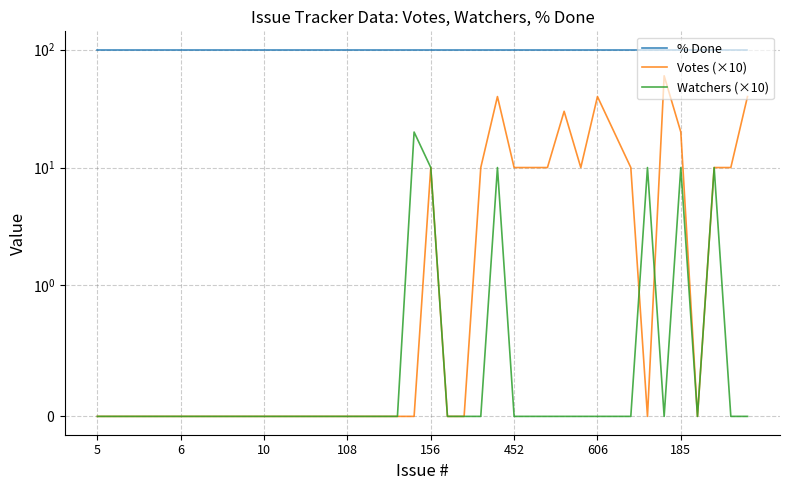

The Watchers (×10) series shows -11 at 18. True or false?

False